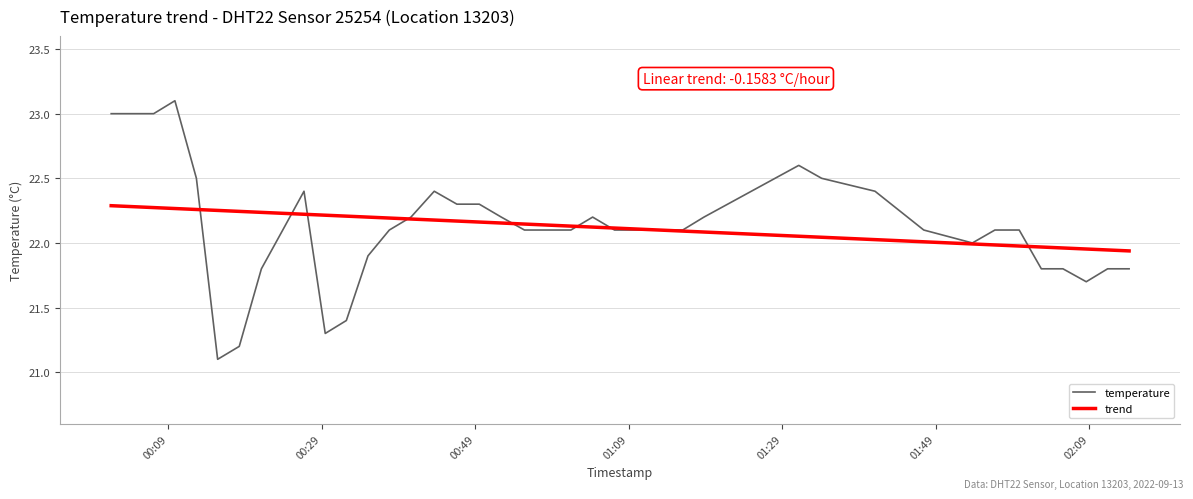

Rank the series by their maximum value, from highest to lowest.

temperature, trend